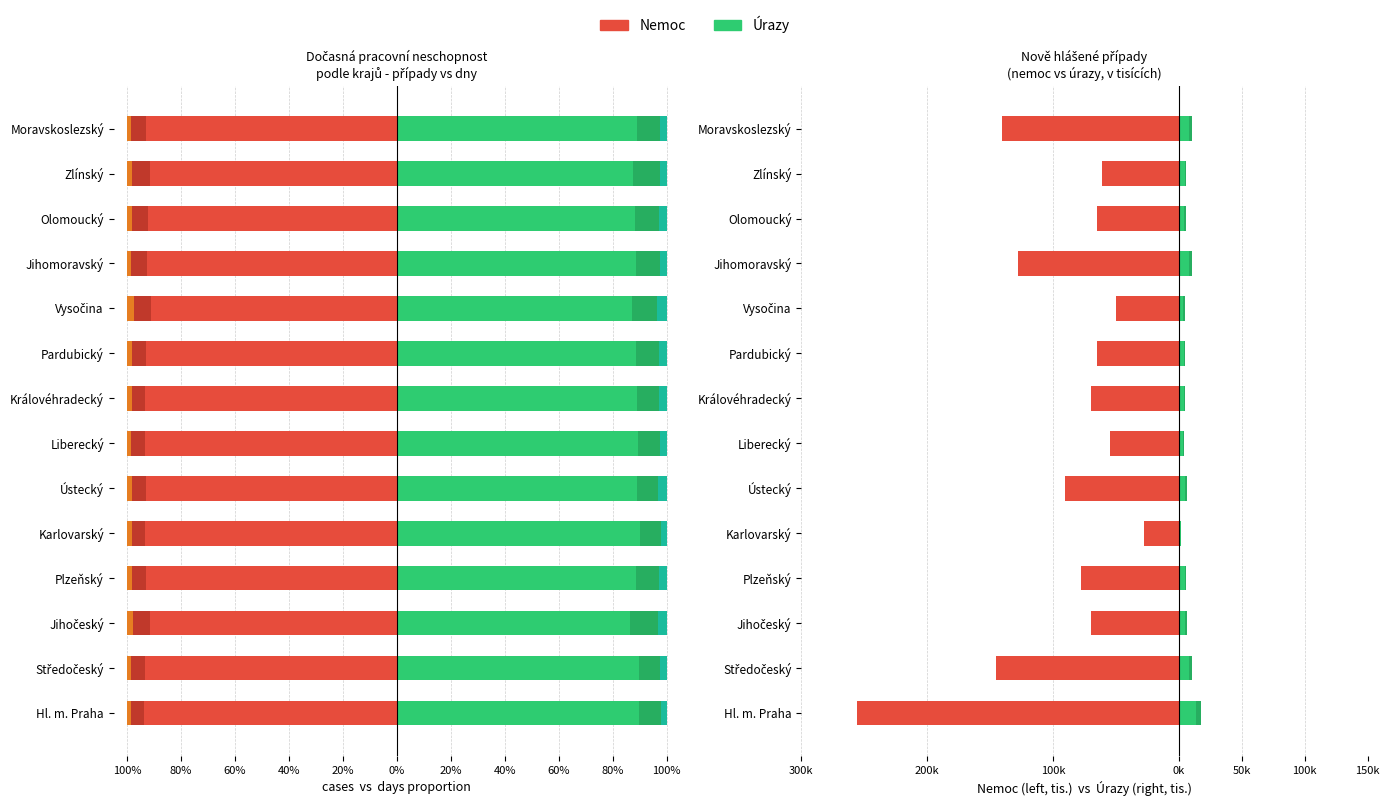

True or false: nemoc (cases) has a value of -98.2 at Středočeský.

False